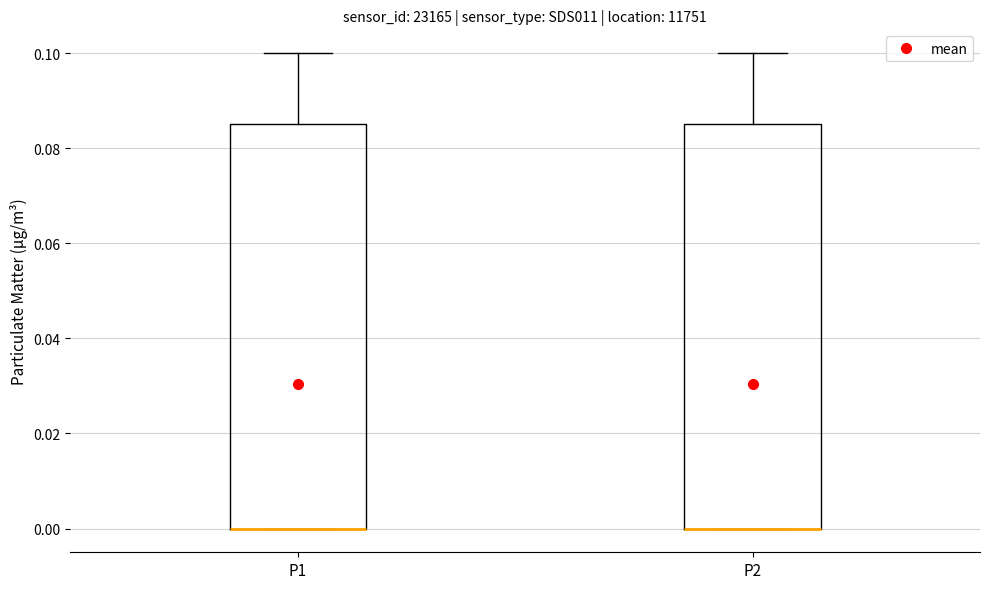

Reading left to right, read every box against the y-axis: the position of its median line, the range the box covers, and the ends of its whiskers. The values are not printed on the chart, so give them approximately, as read against the axis.

P1: median 0.000 (drawn on the box's lower edge), box 0.000 to 0.086, whiskers 0.000 to 0.100
P2: median 0.000 (drawn on the box's lower edge), box 0.000 to 0.086, whiskers 0.000 to 0.100